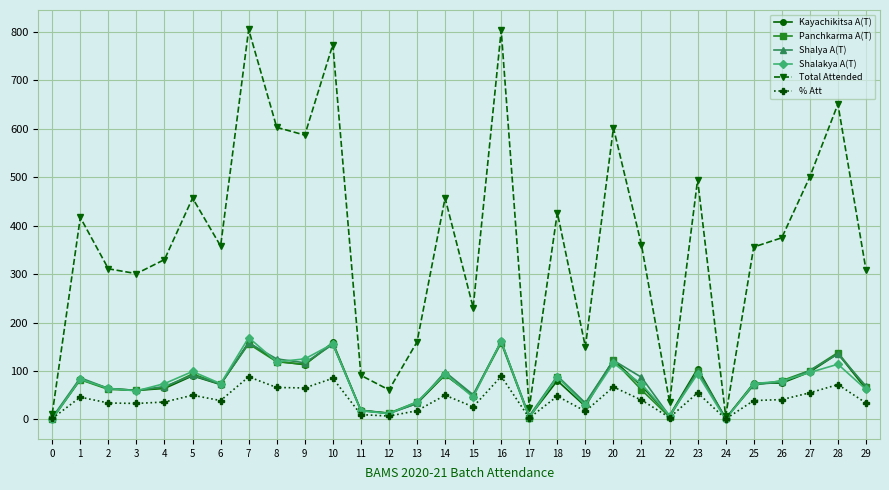

Which series has the widest spread of values?

Total Attended